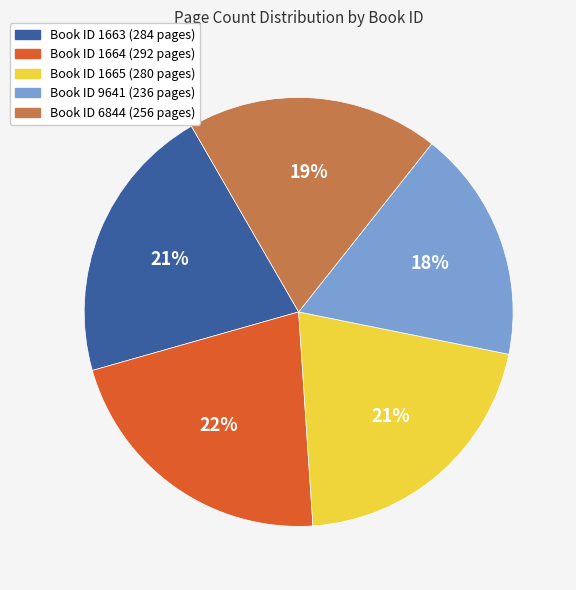

Does any single category account for the majority?

No